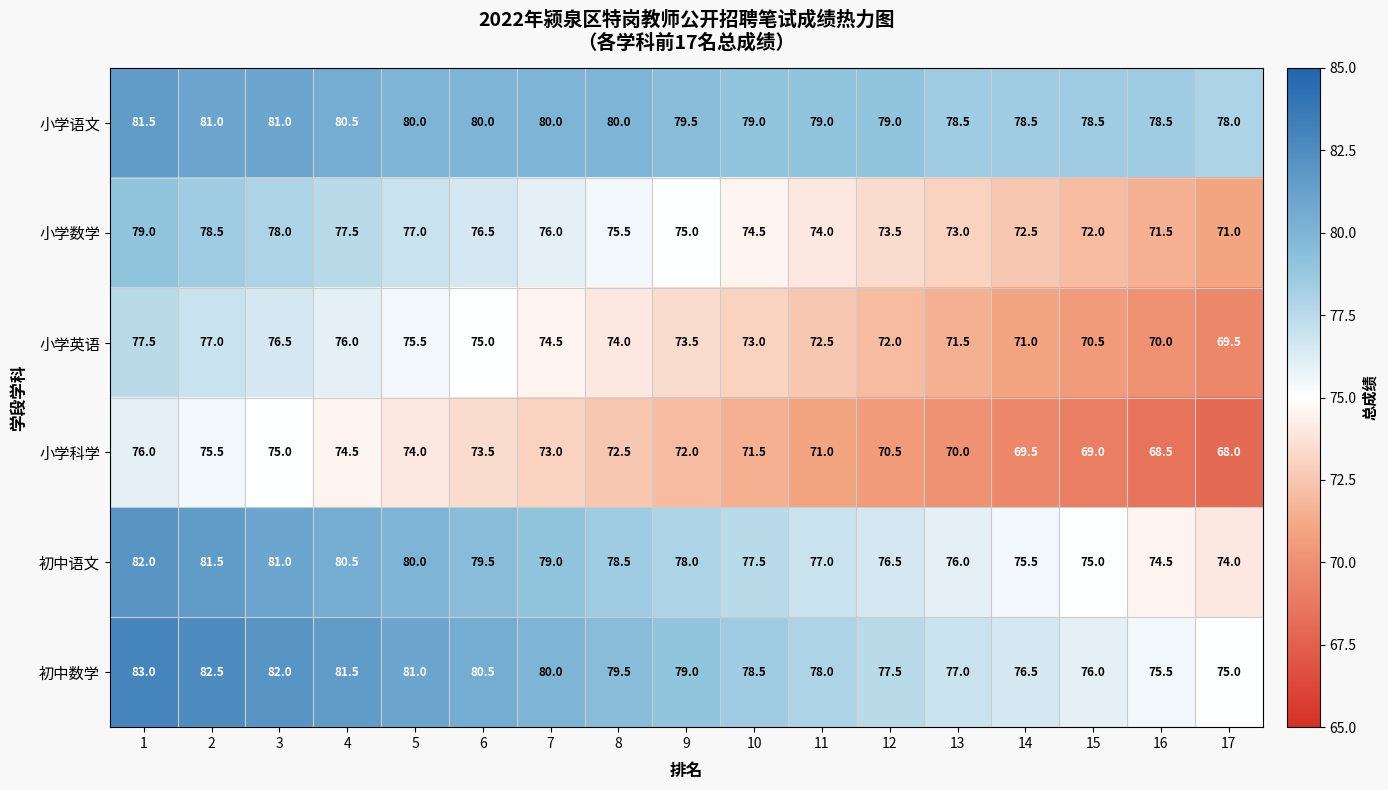

The 初中数学 series shows 141.6 at 7. True or false?

False